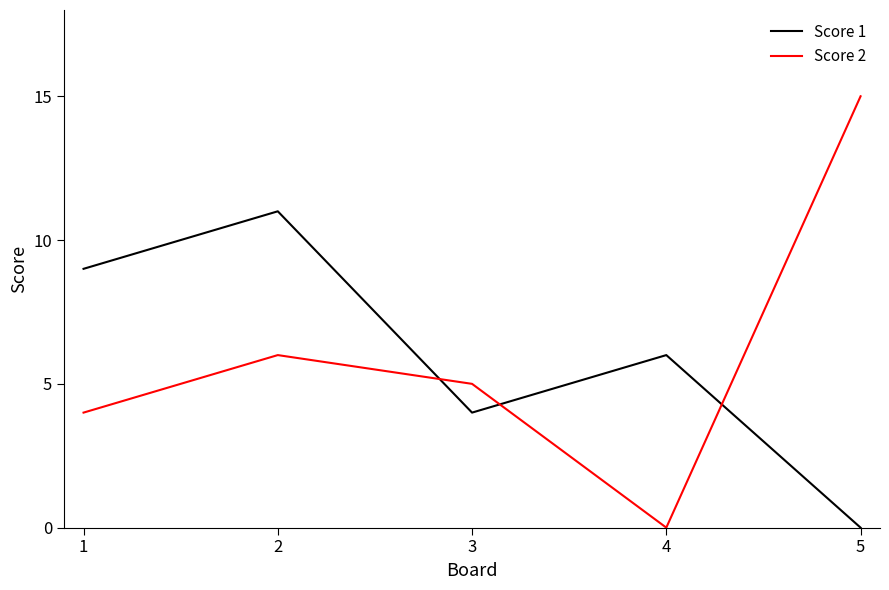

Is it true that Score 2 equals 15 at 5?

True